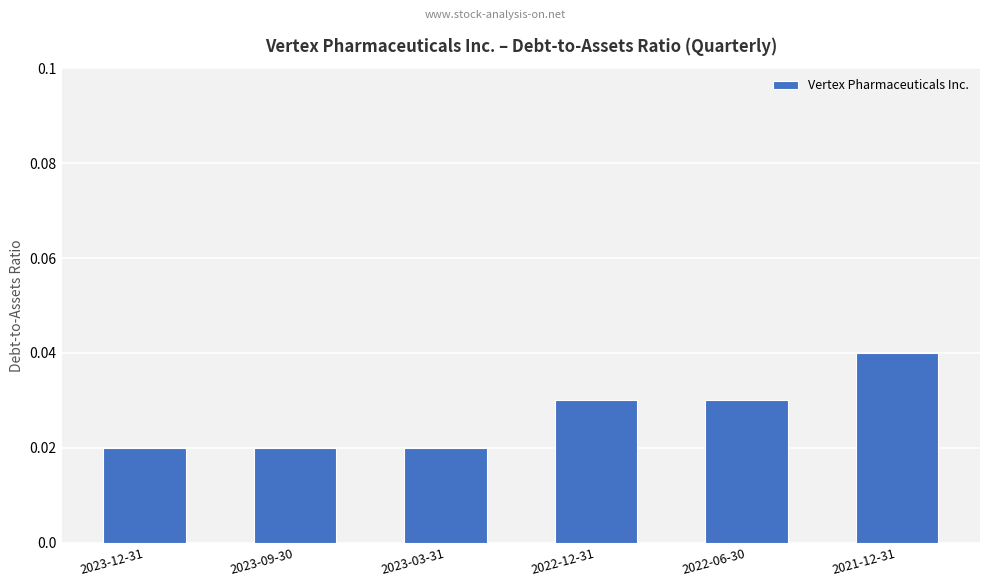

Between 2023-09-30 and 2022-12-31, which is larger?

2022-12-31